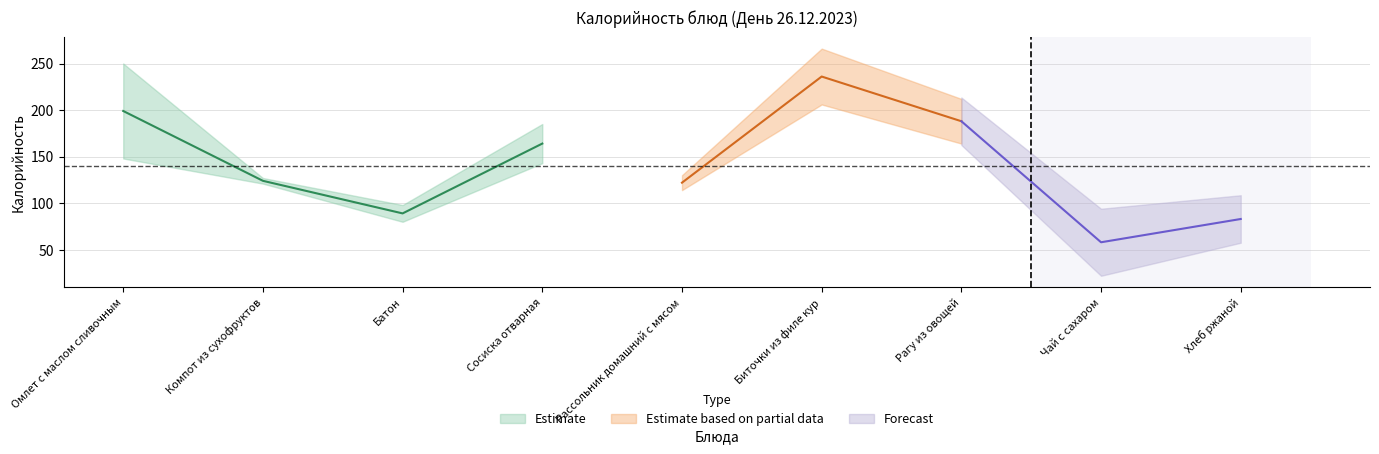

Count the values in the range 124 to 199.

3